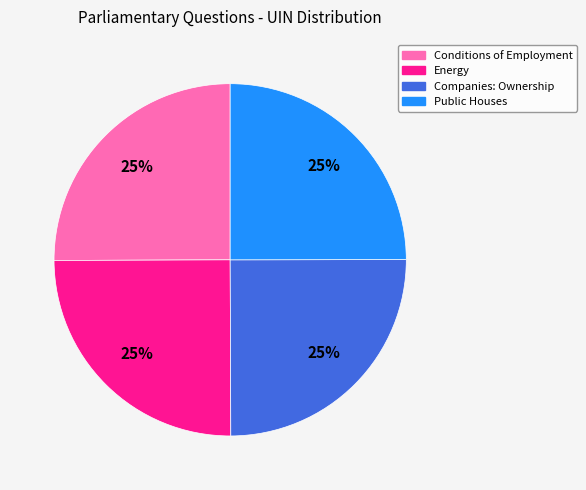

True or false: Public Houses accounts for 19% of the total.

False